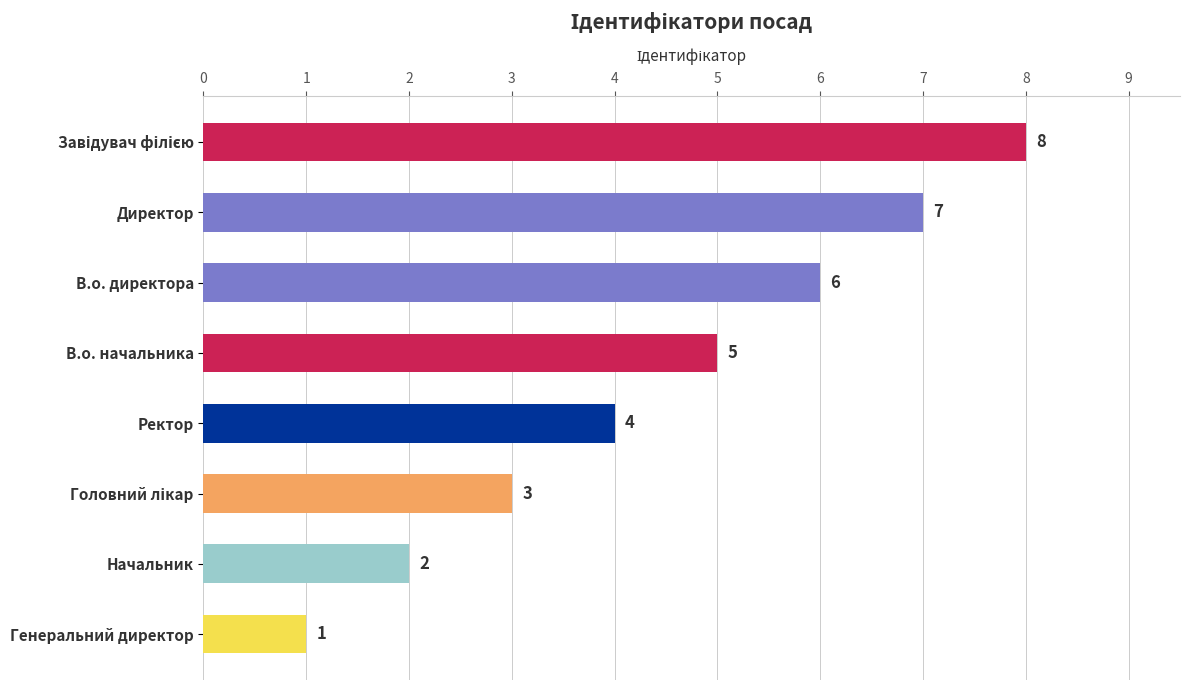

Reading top to bottom, transcribe all the data shown in this chart.

8	7	6	5	4	3	2	1